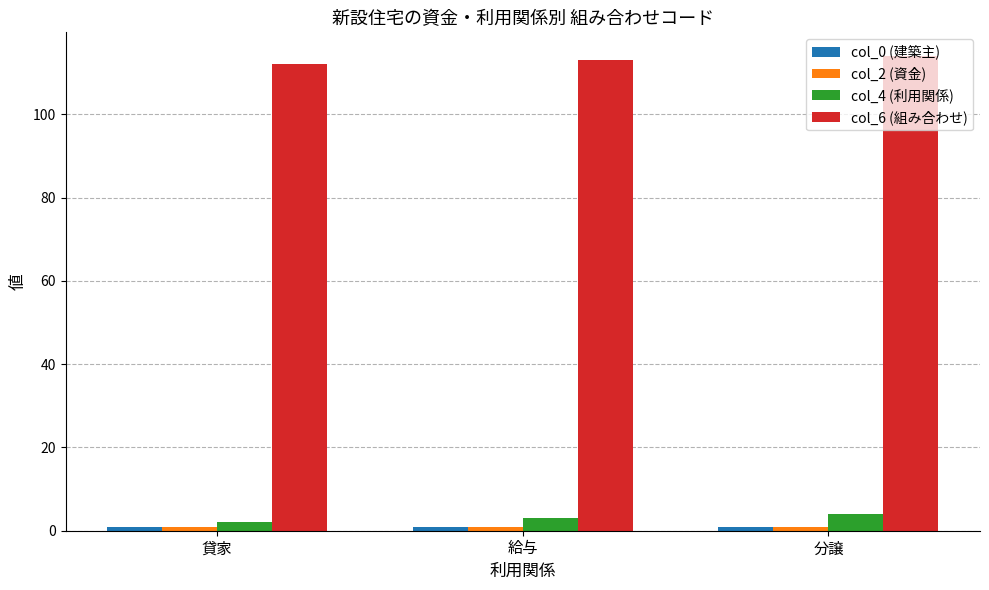

At which label is col_6 (組み合わせ) closest to 113?

給与